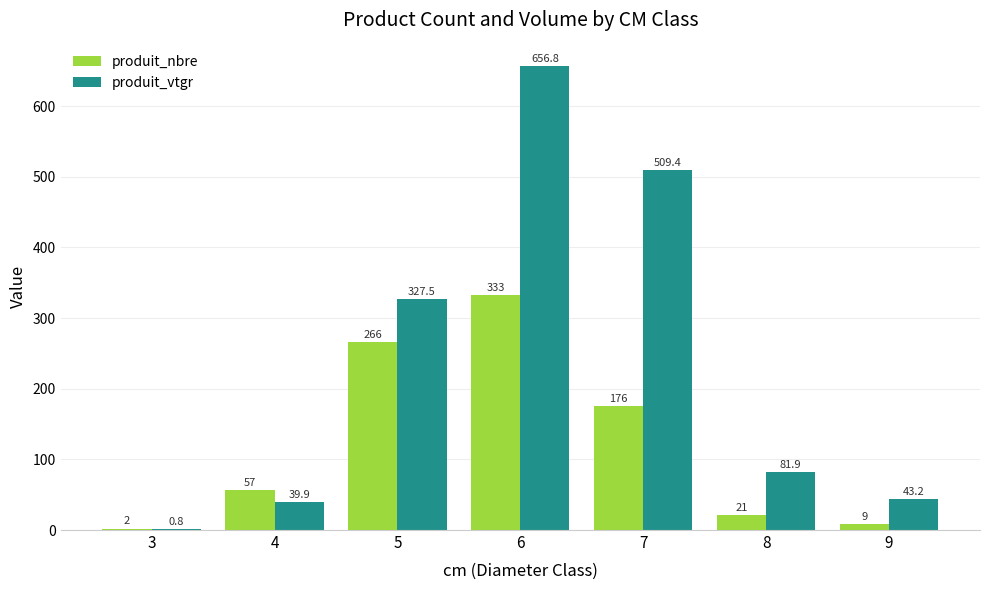

What is the greatest value displayed?

656.8